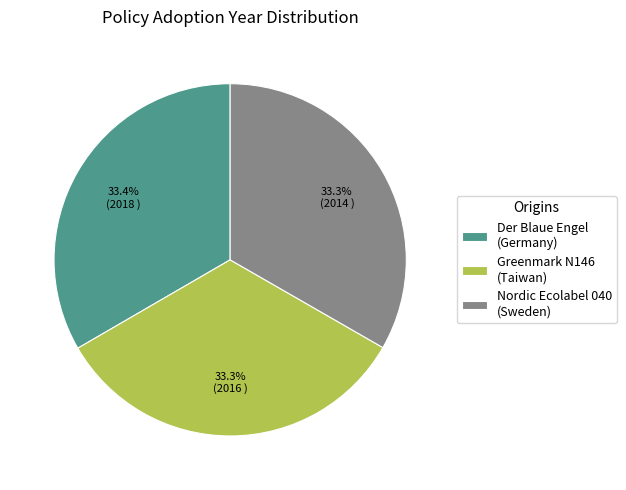

How many segments does this pie chart have?

3